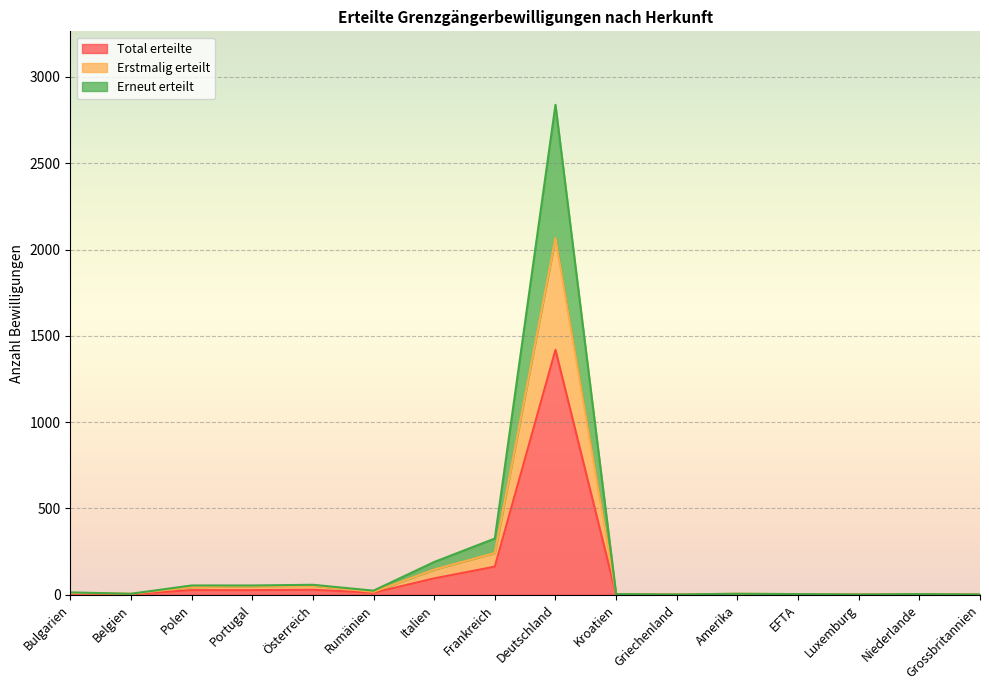

How many distinct data groups are displayed?

3